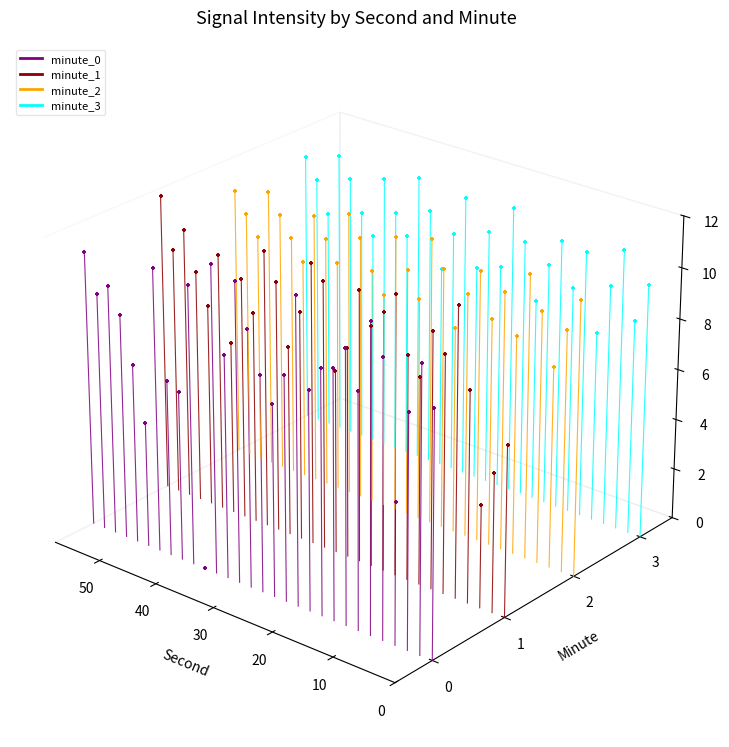

Which series has the widest spread of Y values?

minute_2